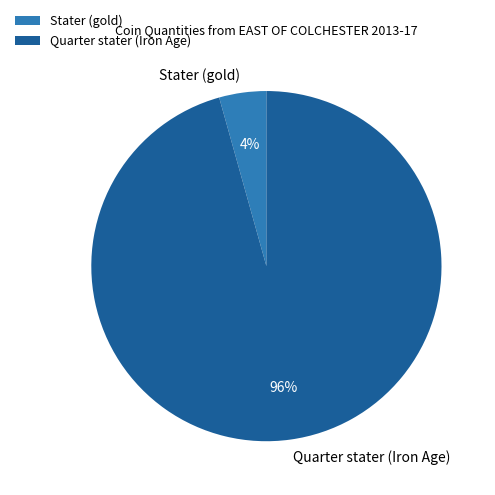

Do Quarter stater (Iron Age) and Stater (gold) together represent more than half of the pie?

Yes